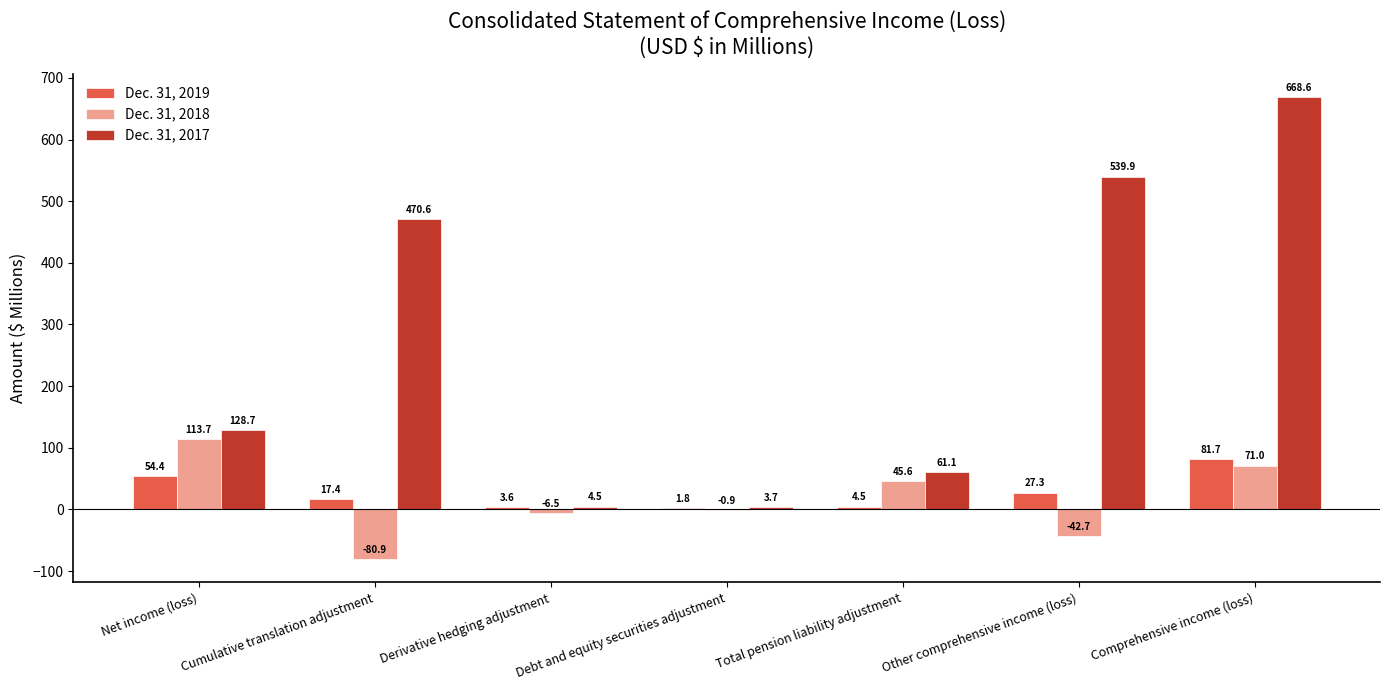

What is the highest value of the Dec. 31, 2017 series?

668.6